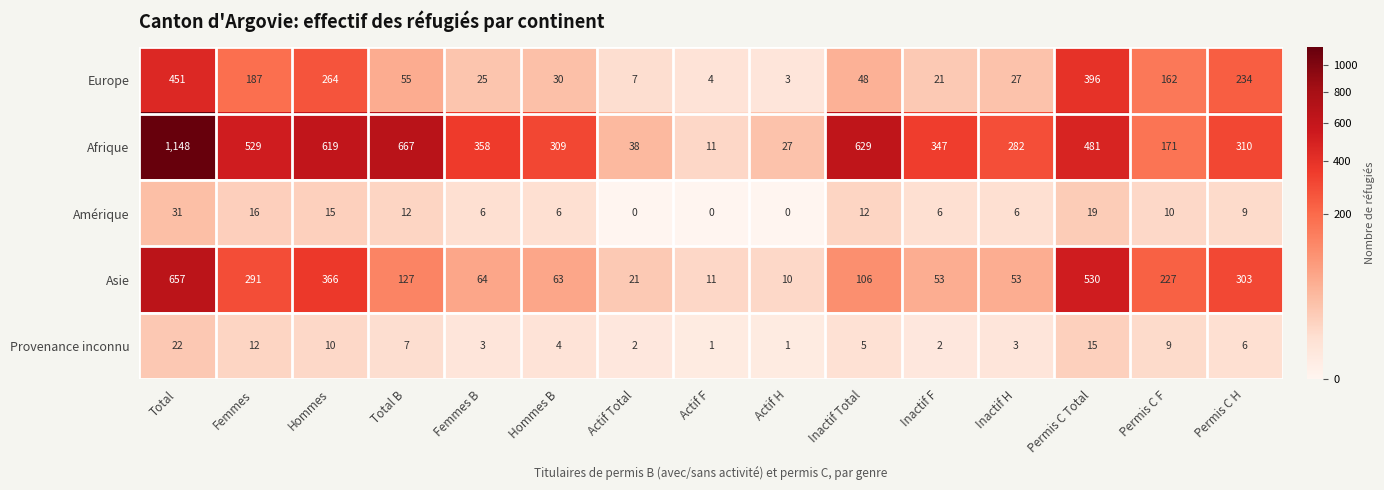

What is the sum of the Asie values at Femmes and Total B?

418